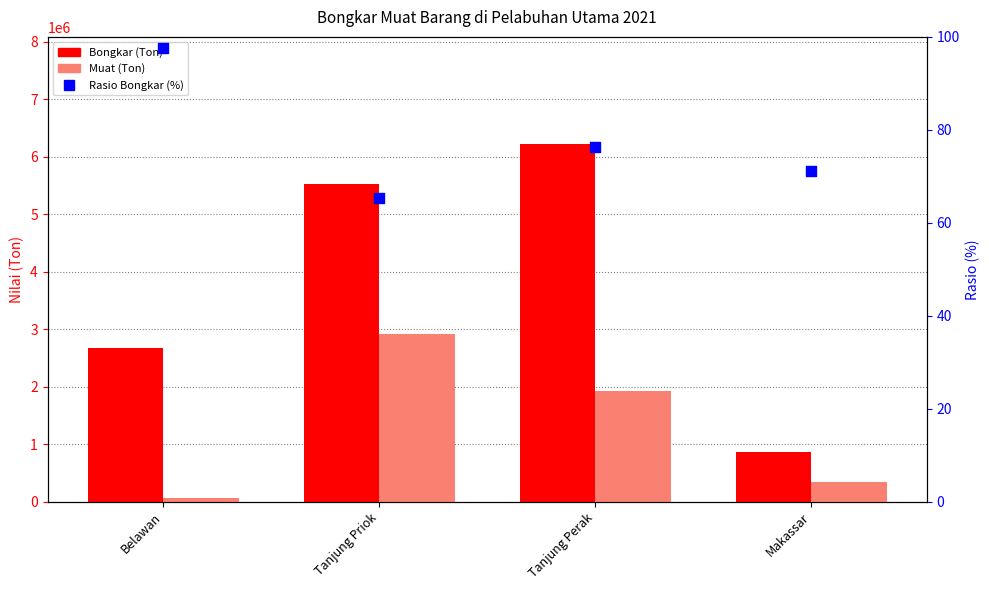

Which series contains the highest Y value?

Bongkar